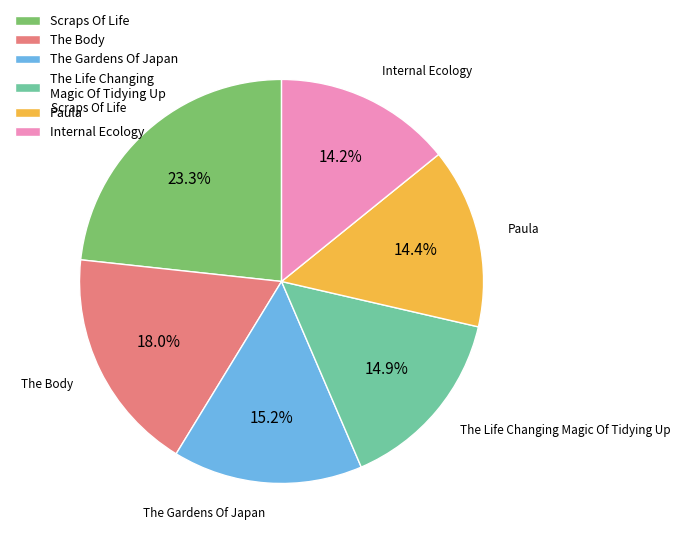

How many slices are in this pie chart?

6